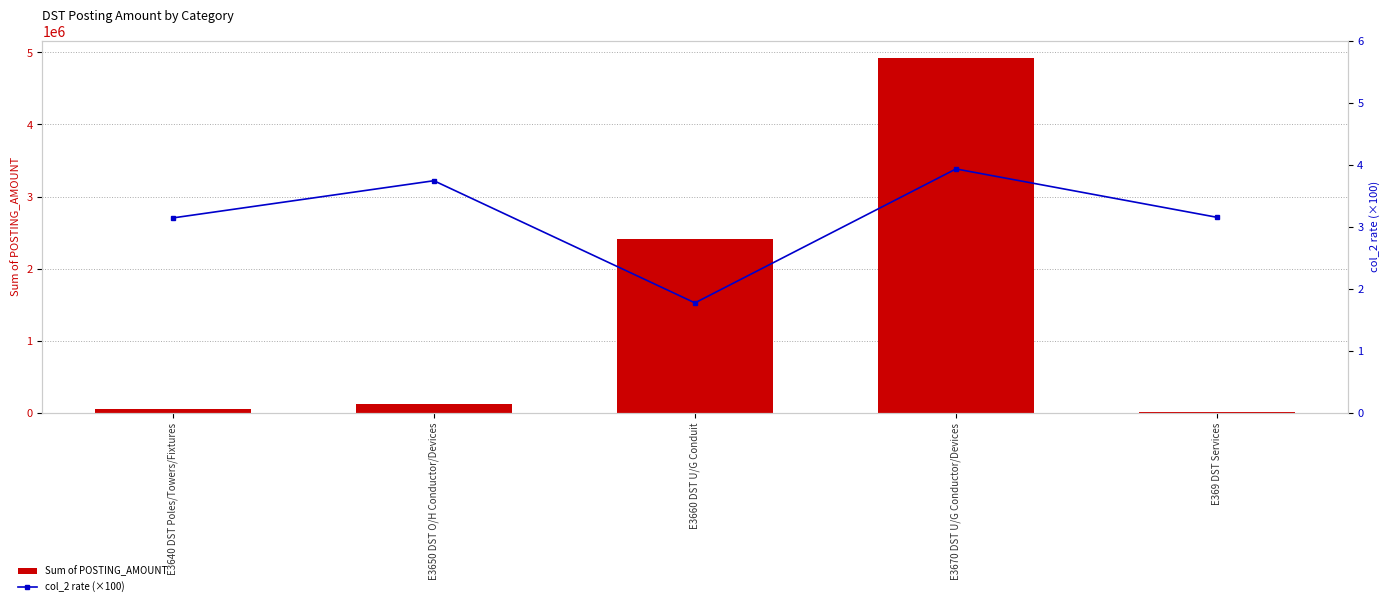

What is the sum of all col_2 rate (×100) values?

15.7